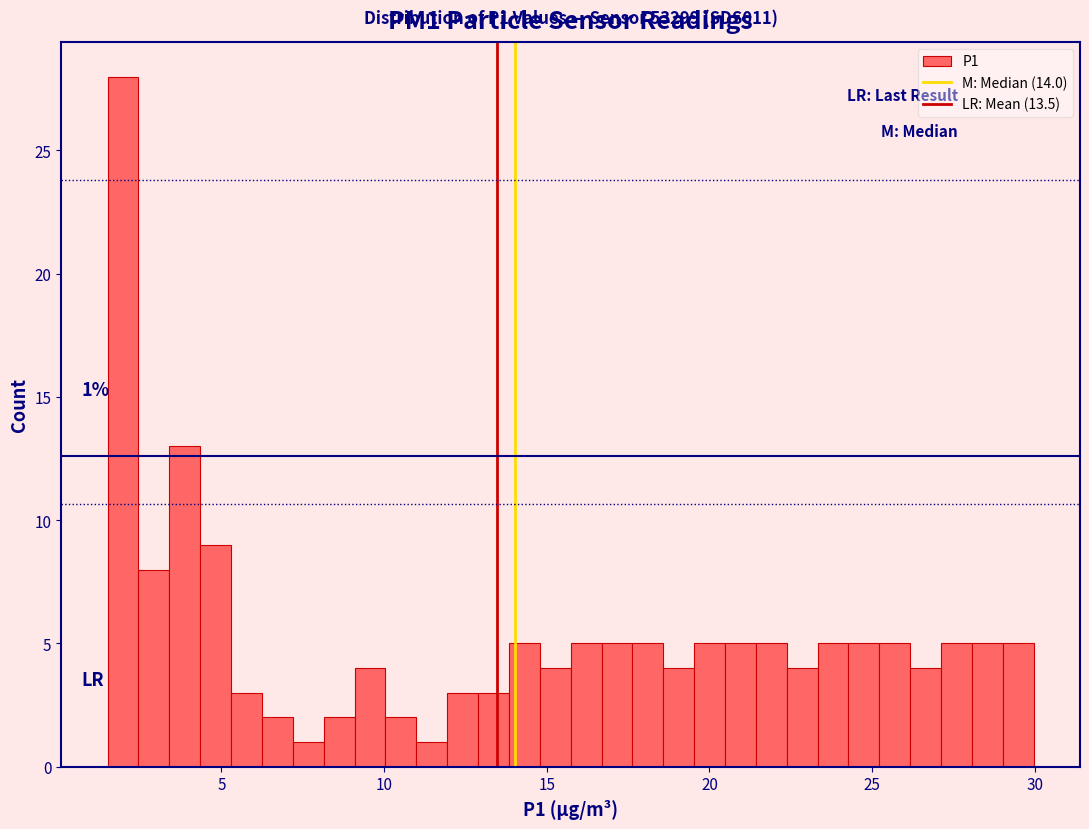

Read against the x-axis, roughly where is the centre of the tallest bar?

2.0